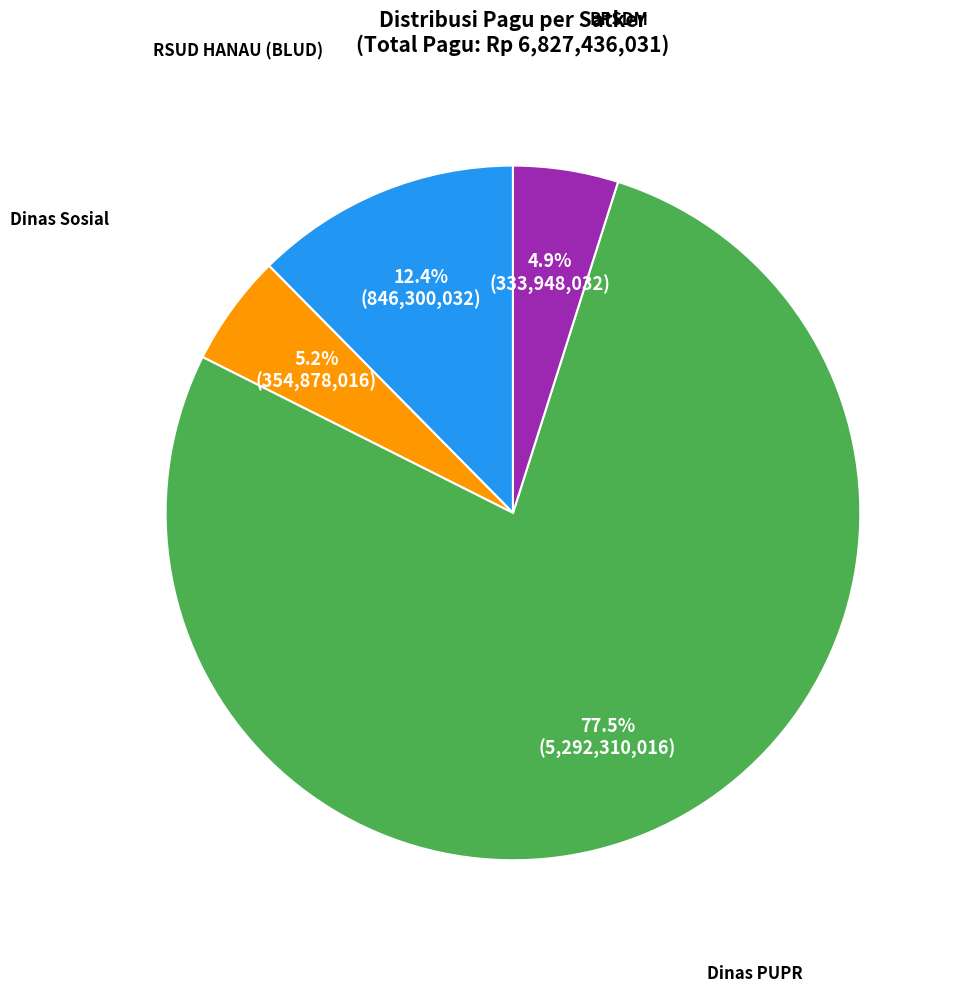

Is there any slice that represents more than half of the pie?

Yes